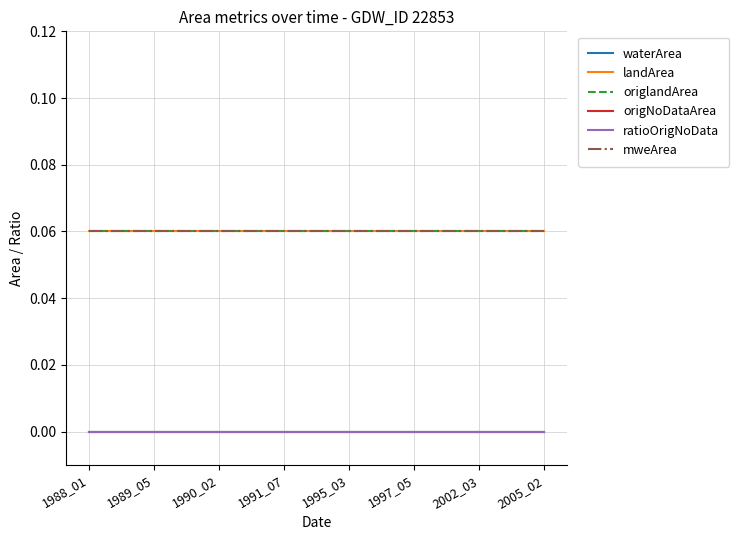

Does the chart display data point markers on the line(s)?

No